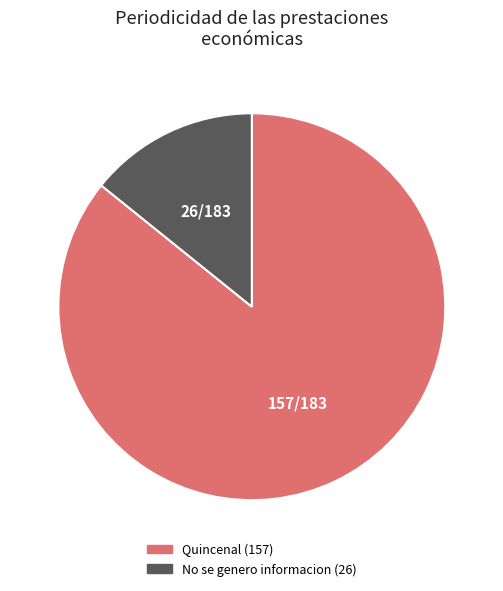

Which slice is the smallest?

No se genero informacion